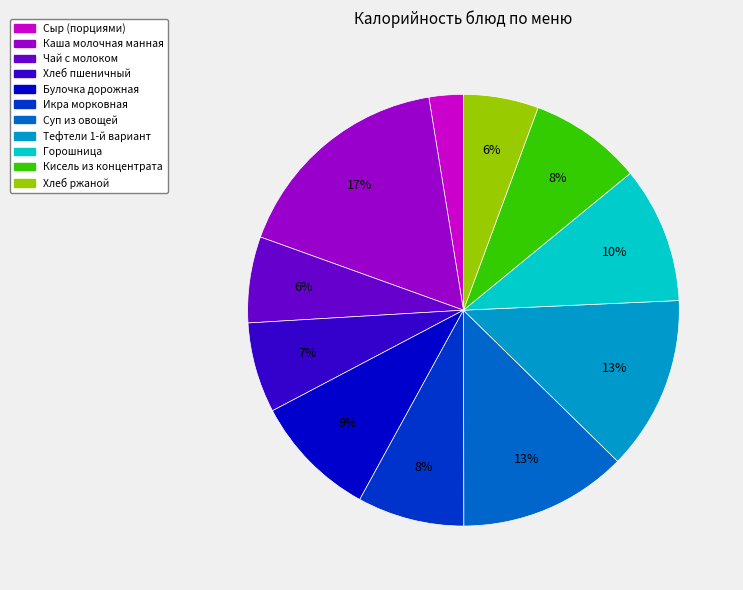

To the nearest percent, what is the difference between the Каша молочная манная and Хлеб ржаной slice percentages?

11%